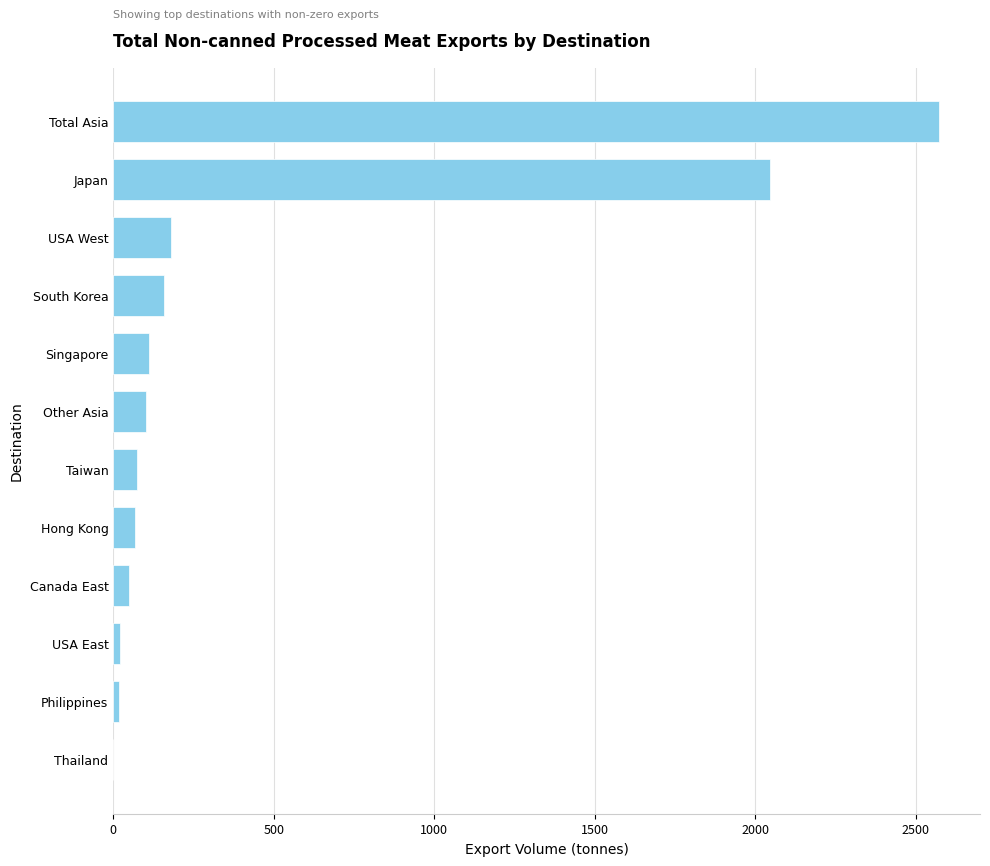

What is the ratio of the value at Total Asia to the value at USA West?

14.2